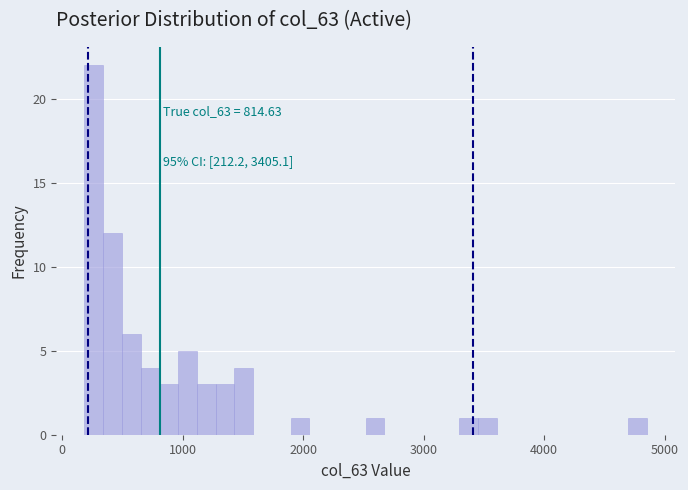

Read against the x-axis, roughly where is the centre of the tallest bar?

300